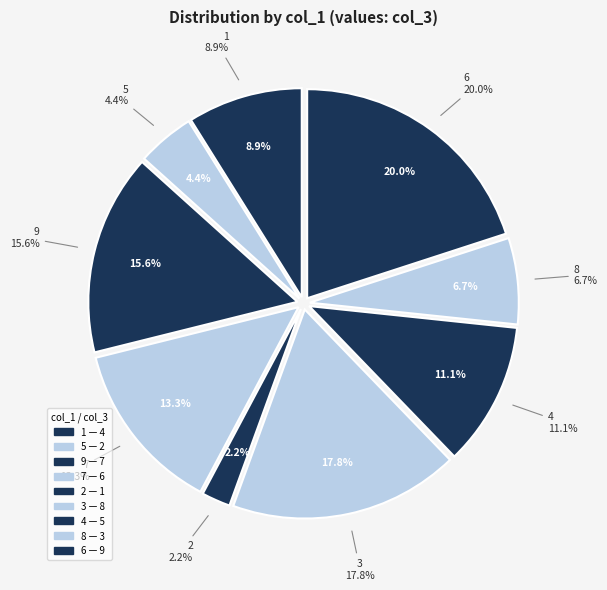

Does 8 represent more than half of the total?

No